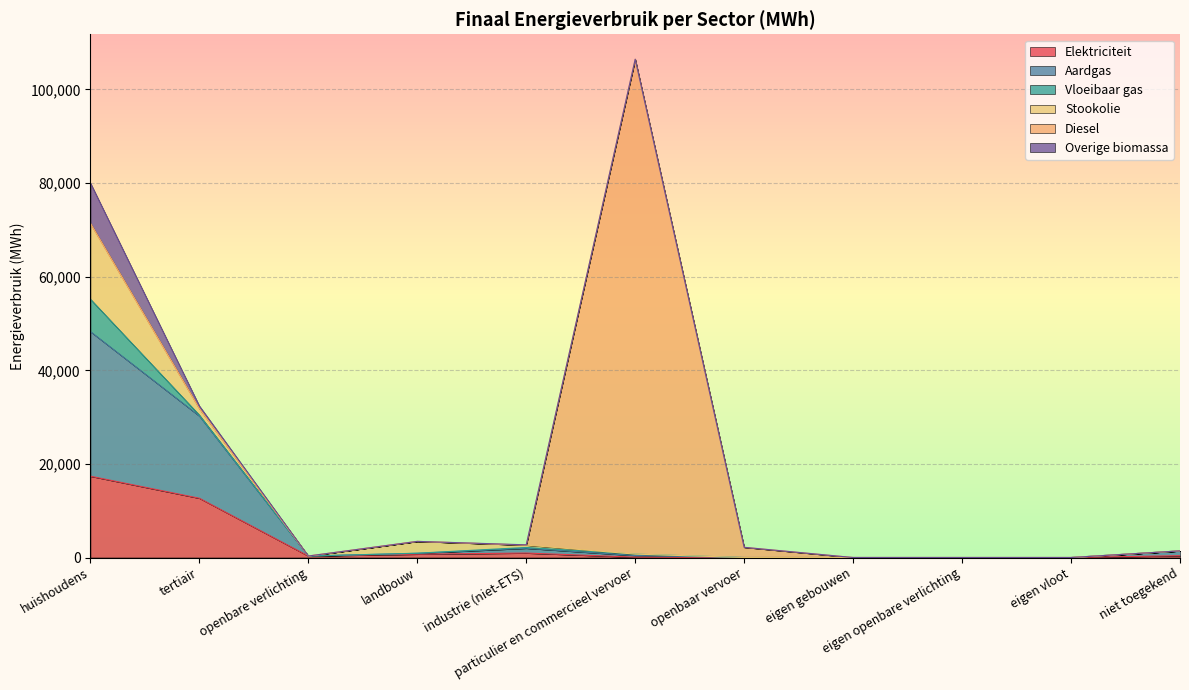

Where is the first local maximum for Overige biomassa?

industrie (niet-ETS)